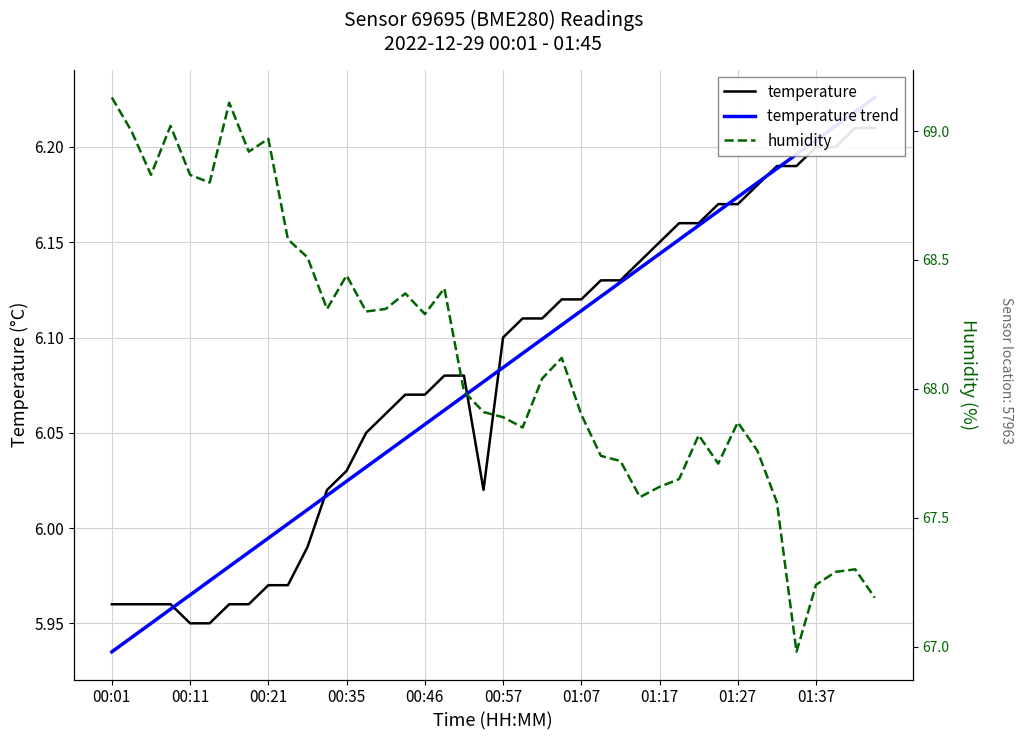

What is the label of the 5th point from the left?

00:11